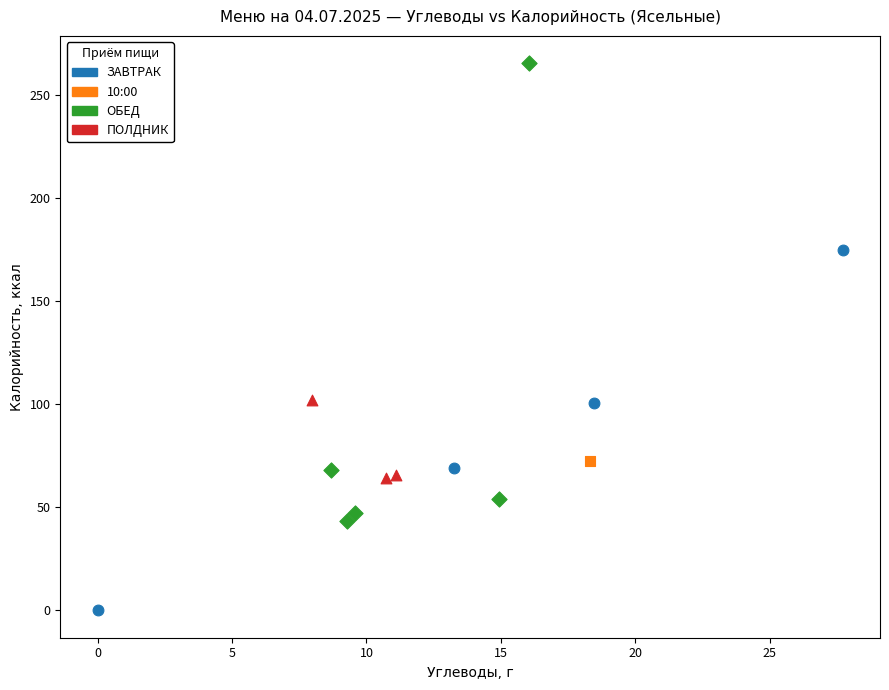

What are all the series names shown in the legend?

ЗАВТРАК, 10:00, ОБЕД, ПОЛДНИК